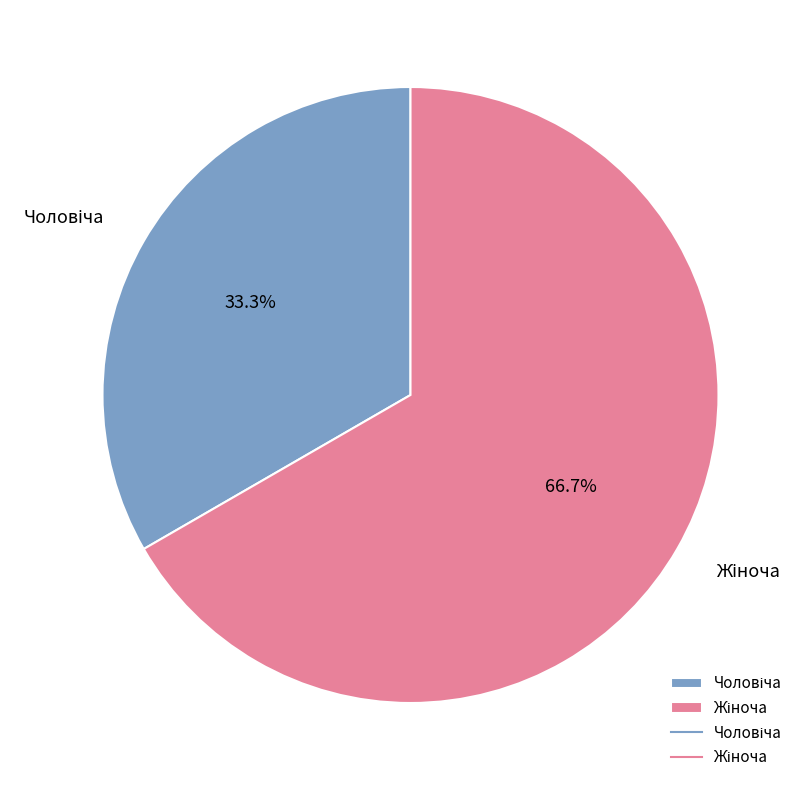

Does any single category account for the majority?

Yes